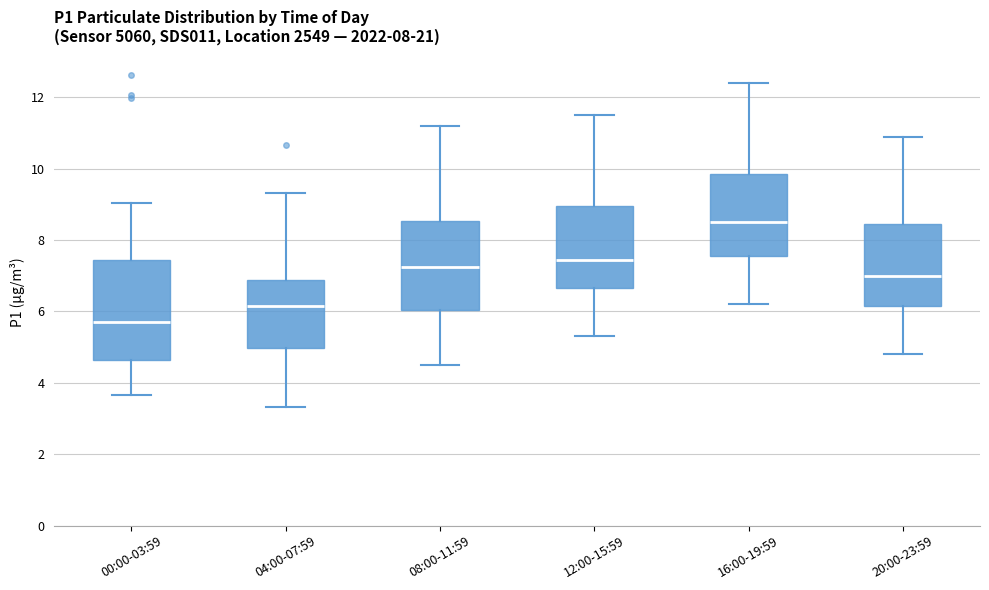

Which box's median line is the lowest?

00:00-03:59